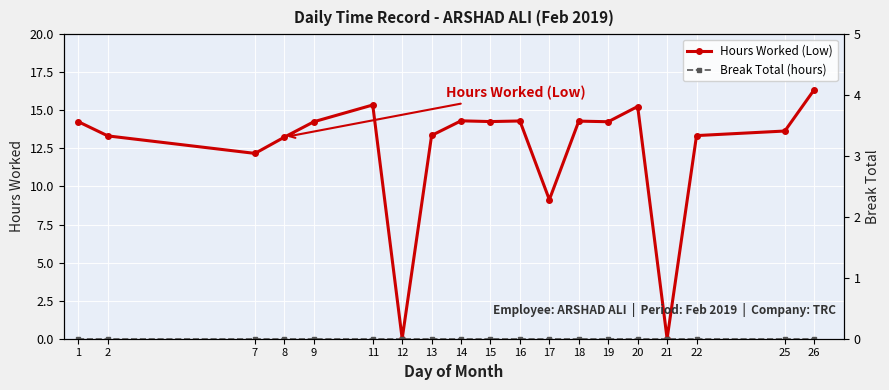

What is the difference between the highest and lowest values at 22?

13.3